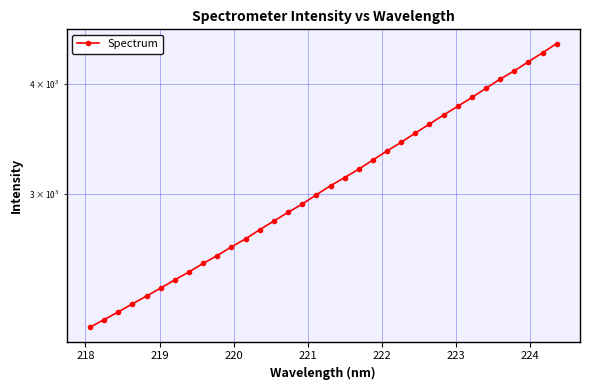

True or false: there are more than 1 points higher than both neighbors.

False